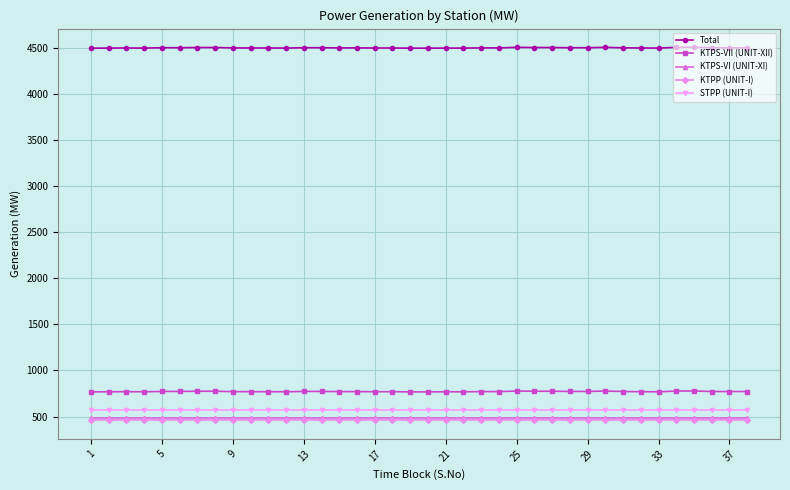

How many distinct data groups are displayed?

5